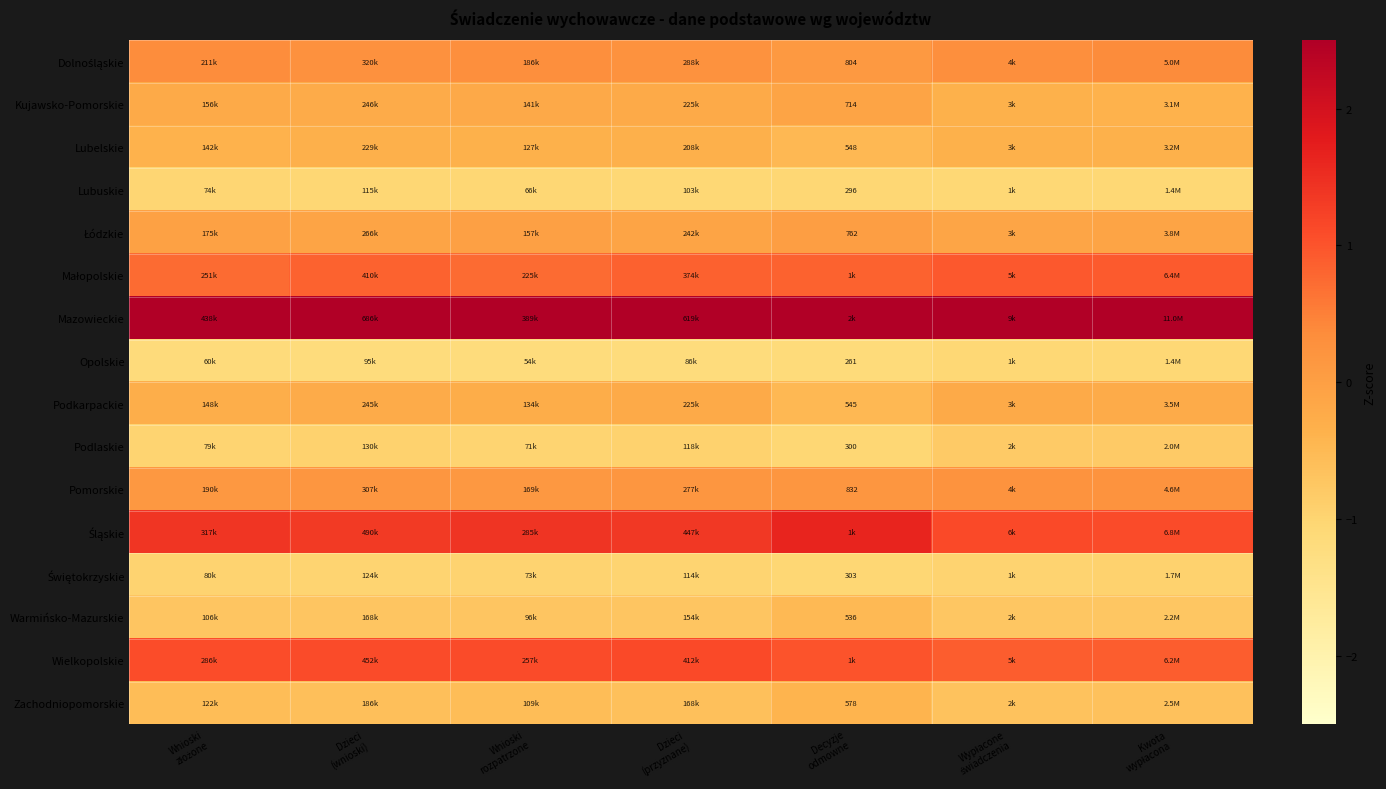

The value of Świętokrzyskie at Decyzje odmowne is -1.7. True or false?

False